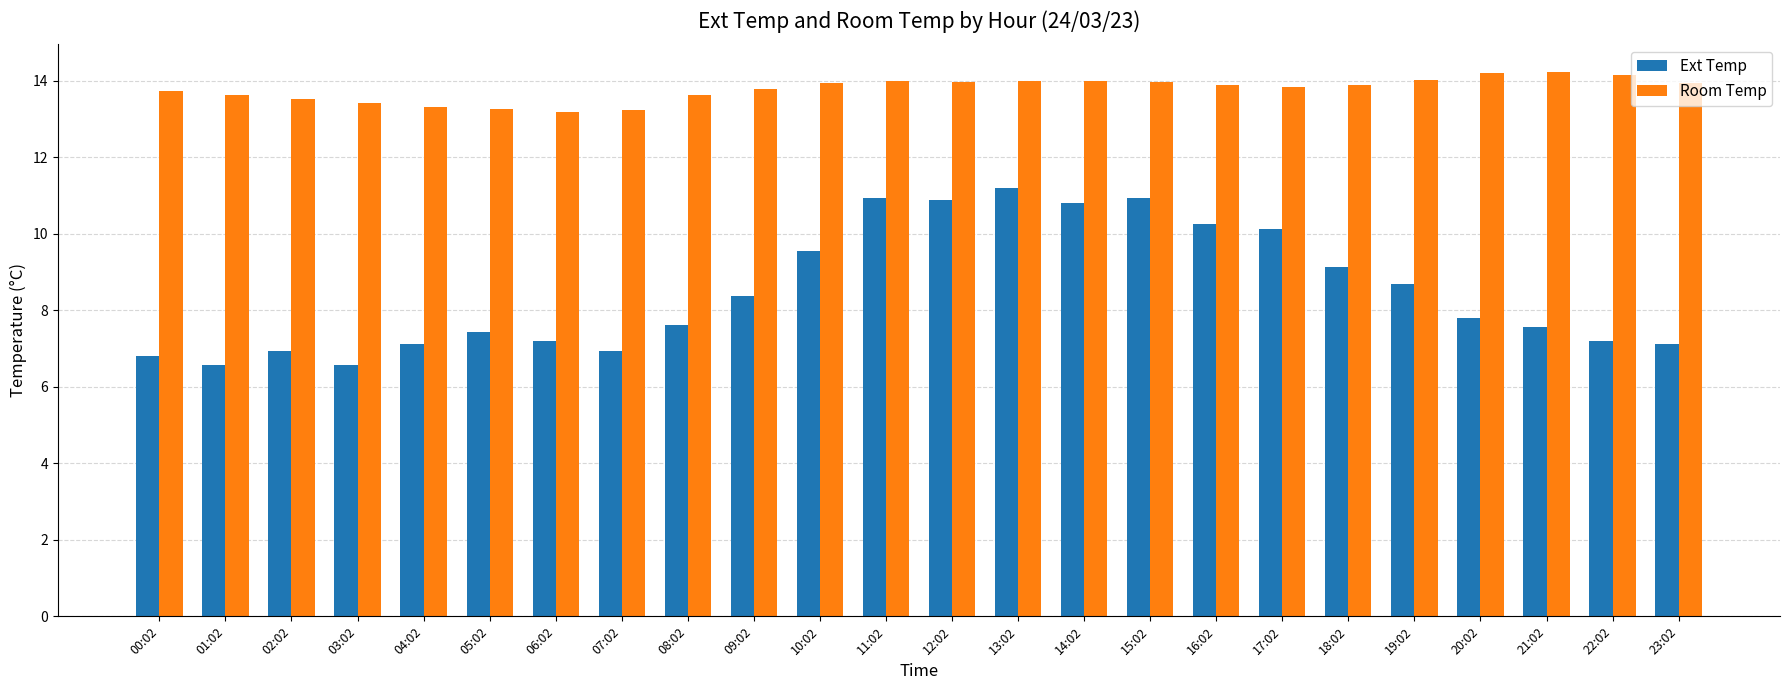

The Room Temp series shows 13.6 at 01:02. True or false?

True